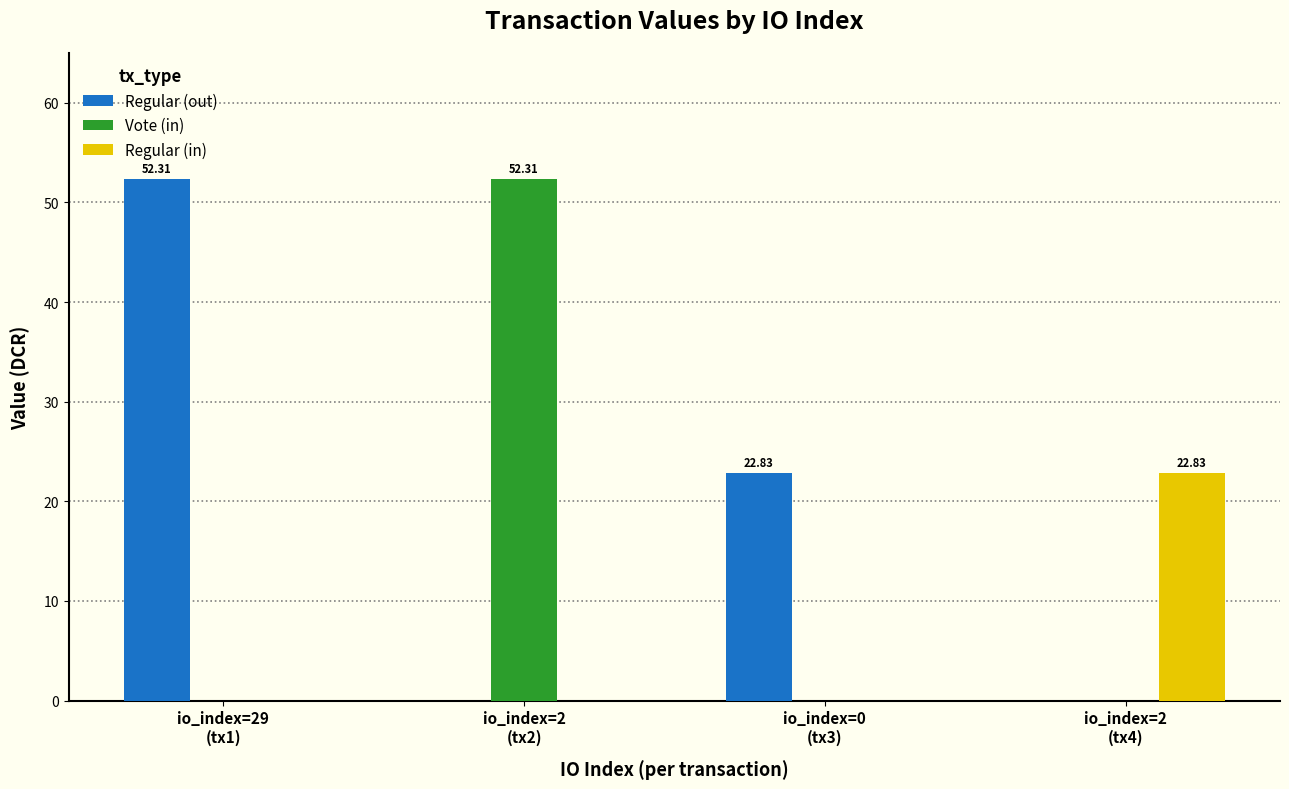

True or false: Regular (in) has a value of 14.0 at io_index=0
(tx3).

False